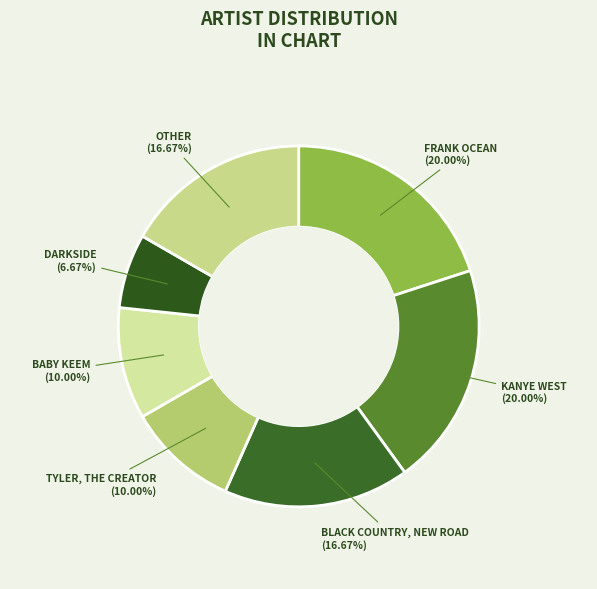

How many segments does this pie chart have?

7